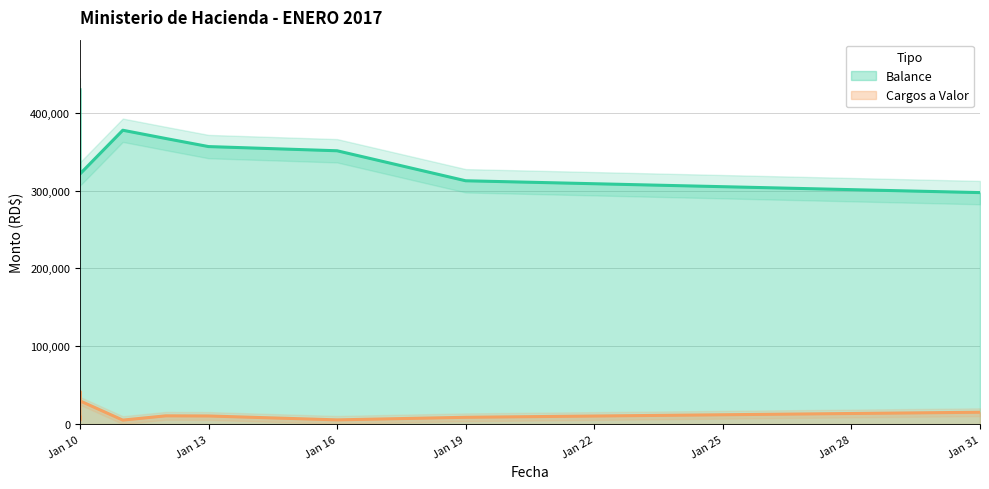

How many lines are shown in the chart?

2